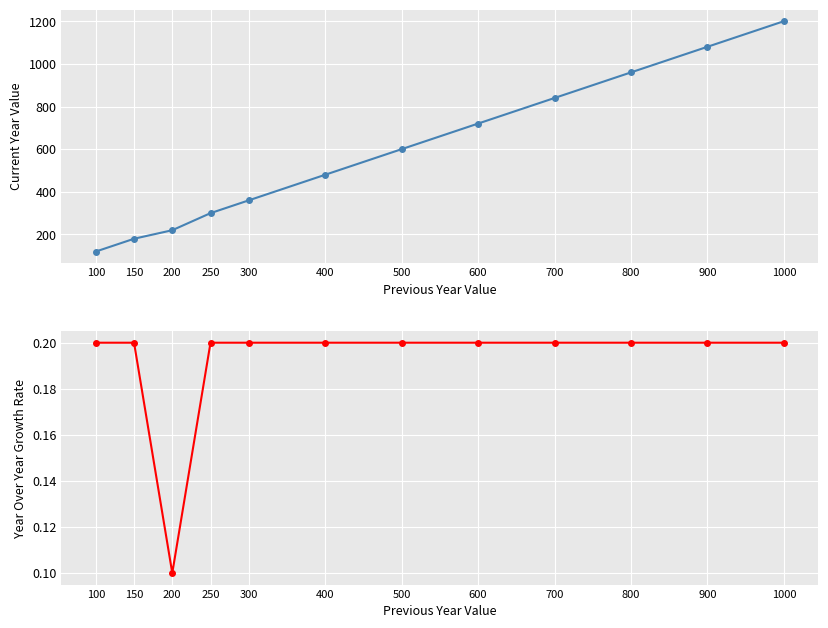

Which series has the widest spread of values?

Current Year Value